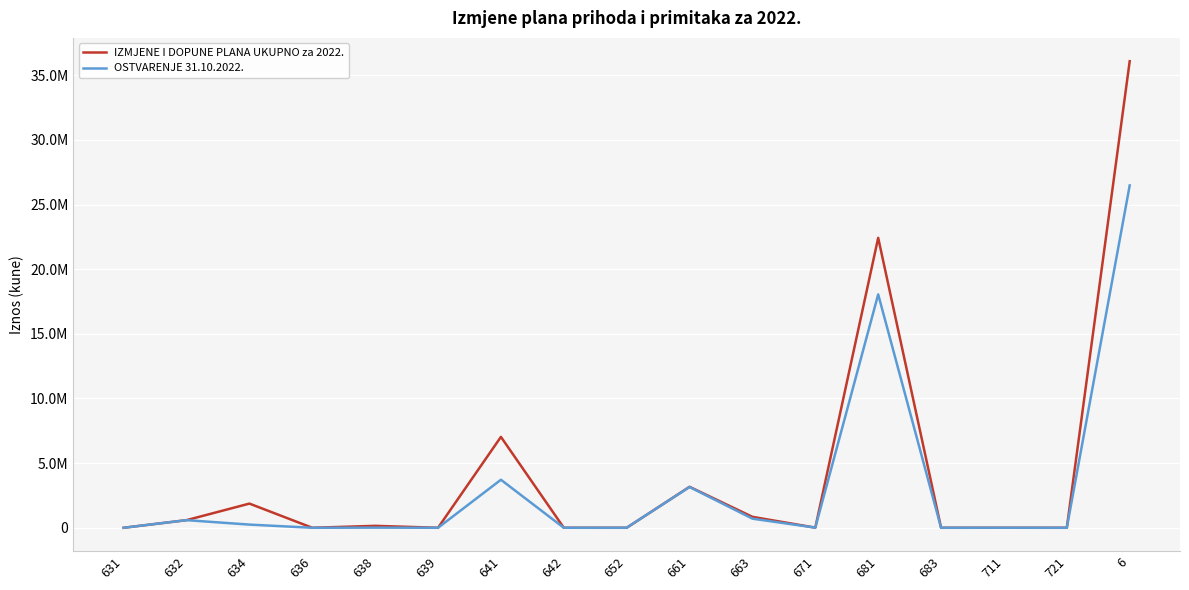

What are all the series names shown in the legend?

IZMJENE I DOPUNE PLANA UKUPNO za 2022., OSTVARENJE 31.10.2022.